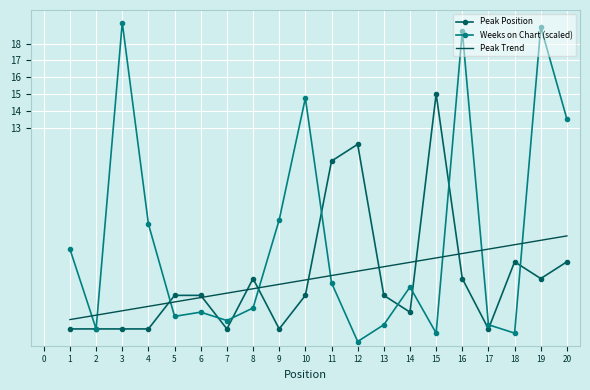

The Peak Position series shows 8.4 at 19. True or false?

False